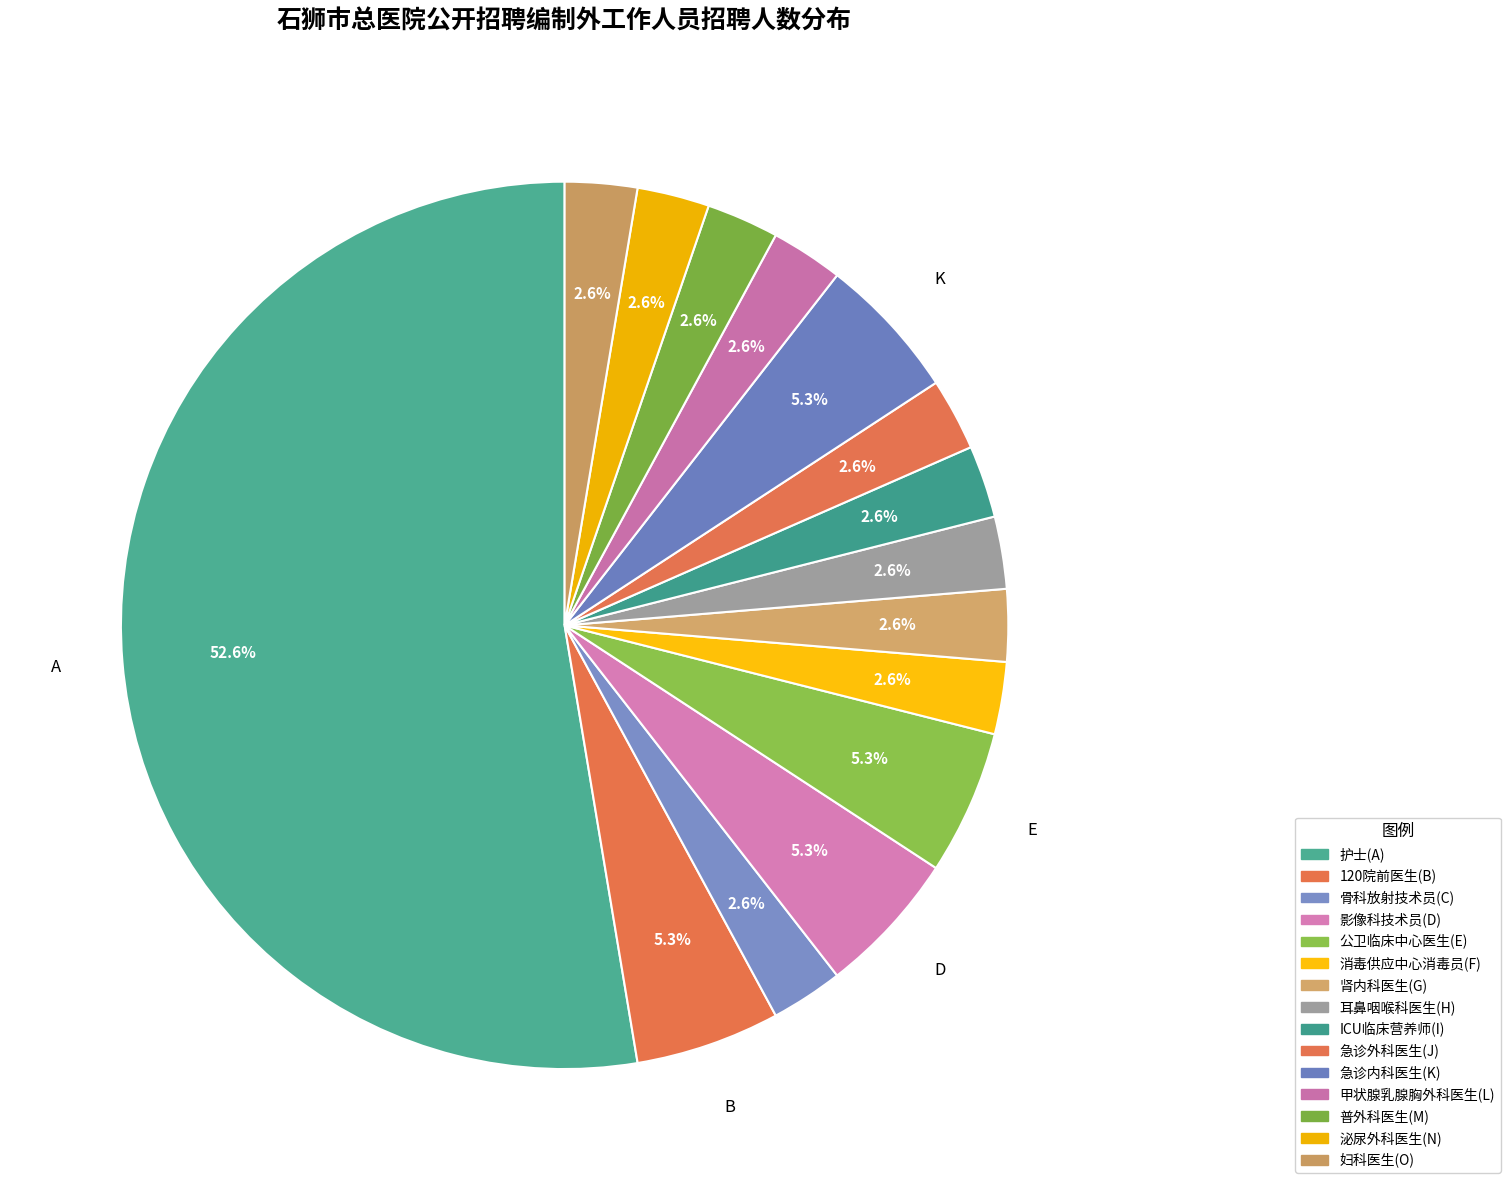

How many slices are in this pie chart?

15